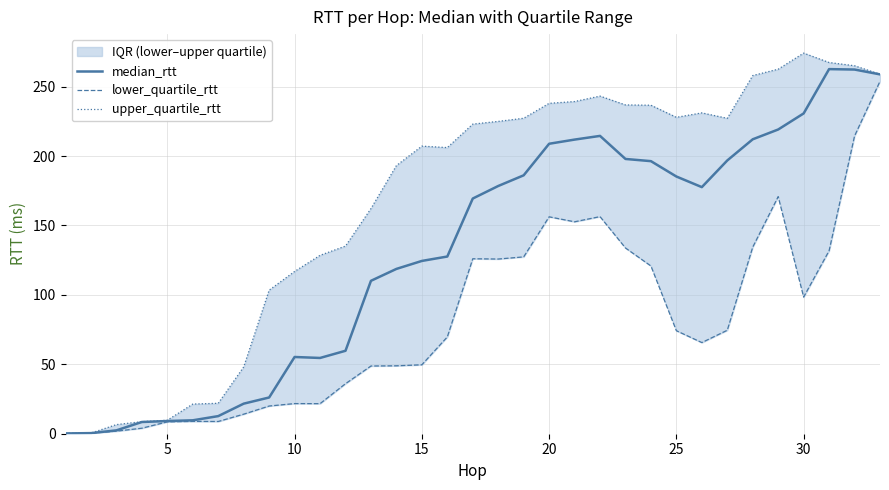

Reading right to left, list all the values displayed in this chart.

median_rtt: 258.8	262.3	262.6	230.7	219.1	212.0	196.8	177.6	185.2	196.3	197.9	214.5	211.8	208.8	186.1	178.4	169.4	127.6	124.4	118.7	110.1	59.7	54.6	55.3	26.1	21.6	12.7	9.7	9.1	8.4	2.4	0.4	0.2
lower_quartile_rtt: 253.8	214.4	131.8	98.4	170.7	134.4	74.5	65.6	74.2	120.8	133.8	156.3	152.6	156.2	127.3	125.8	126.0	69.7	49.6	48.9	48.8	36.0	21.6	21.7	19.9	14.1	8.8	8.9	8.6	4.0	1.9	0.4	0.2
upper_quartile_rtt: 258.9	265.0	267.3	274.1	262.5	257.9	227.1	231.0	227.8	236.6	236.8	243.1	239.2	237.9	227.2	224.9	223.0	206.1	207.1	193.1	162.1	135.1	128.5	116.8	103.4	48.1	21.9	21.4	9.7	8.7	6.6	0.5	0.2